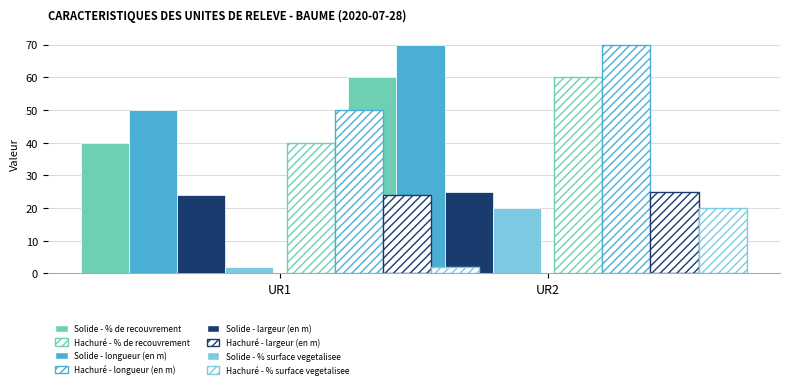

What is the sum of all longueur (en m) values?

120